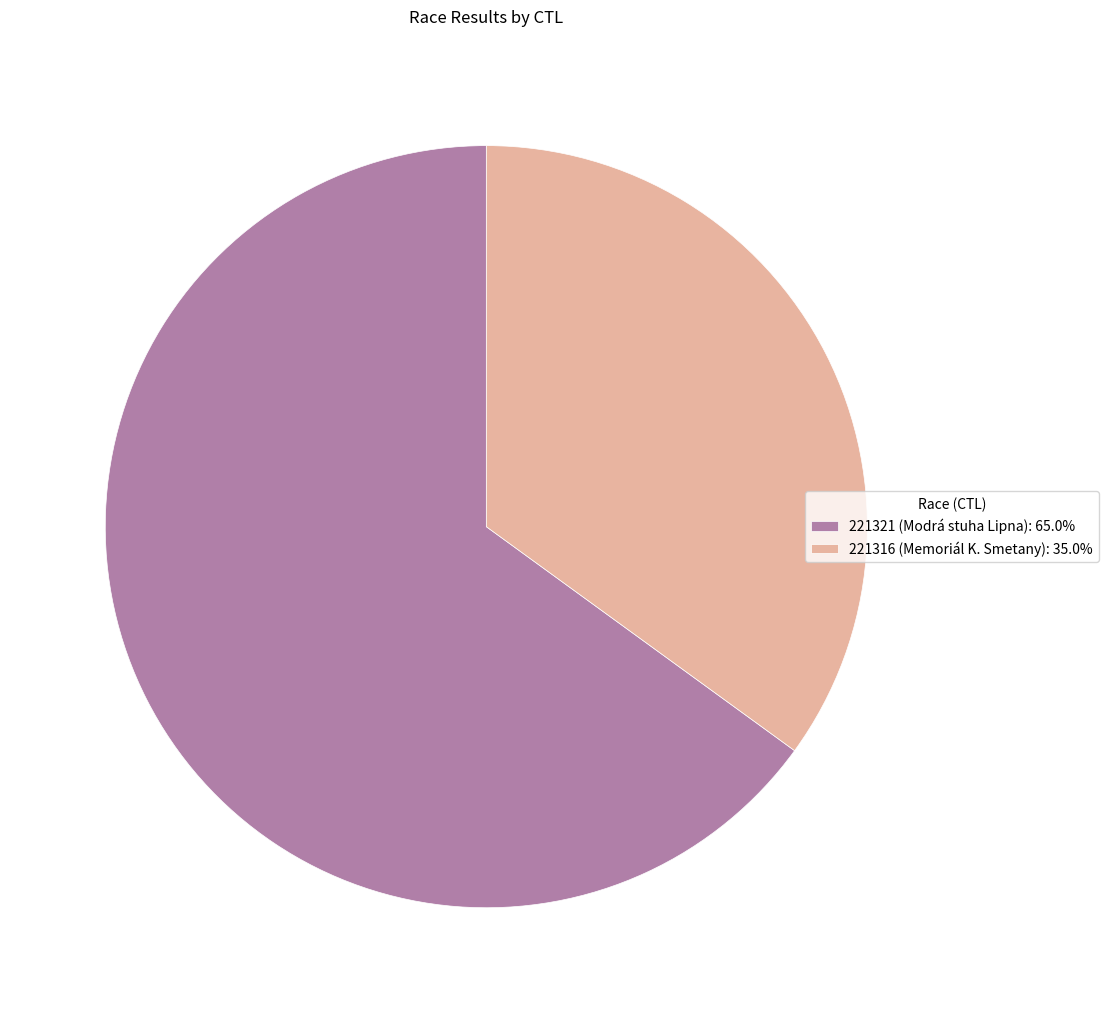

What is the ratio of the value at 221316 (Memoriál K. Smetany): 35.0% to the value at 221321 (Modrá stuha Lipna): 65.0%?

0.5